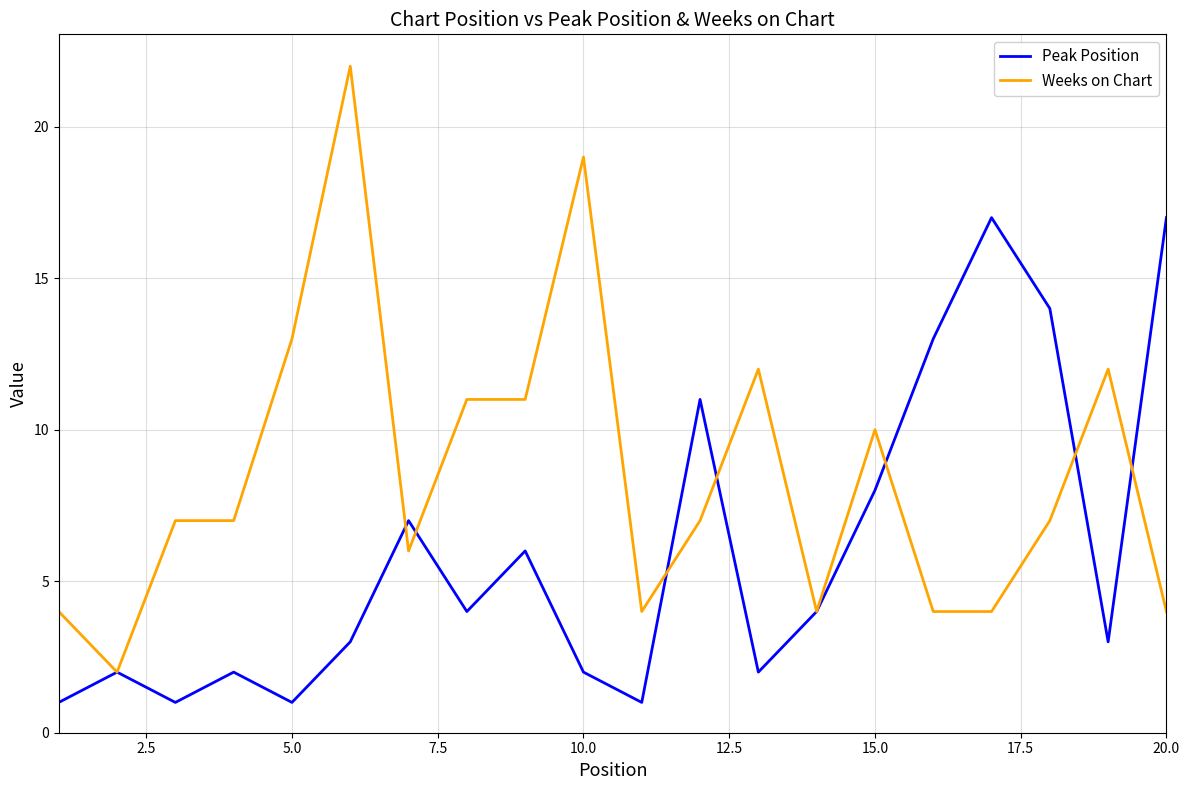

Which series has the largest total across all categories?

Weeks on Chart